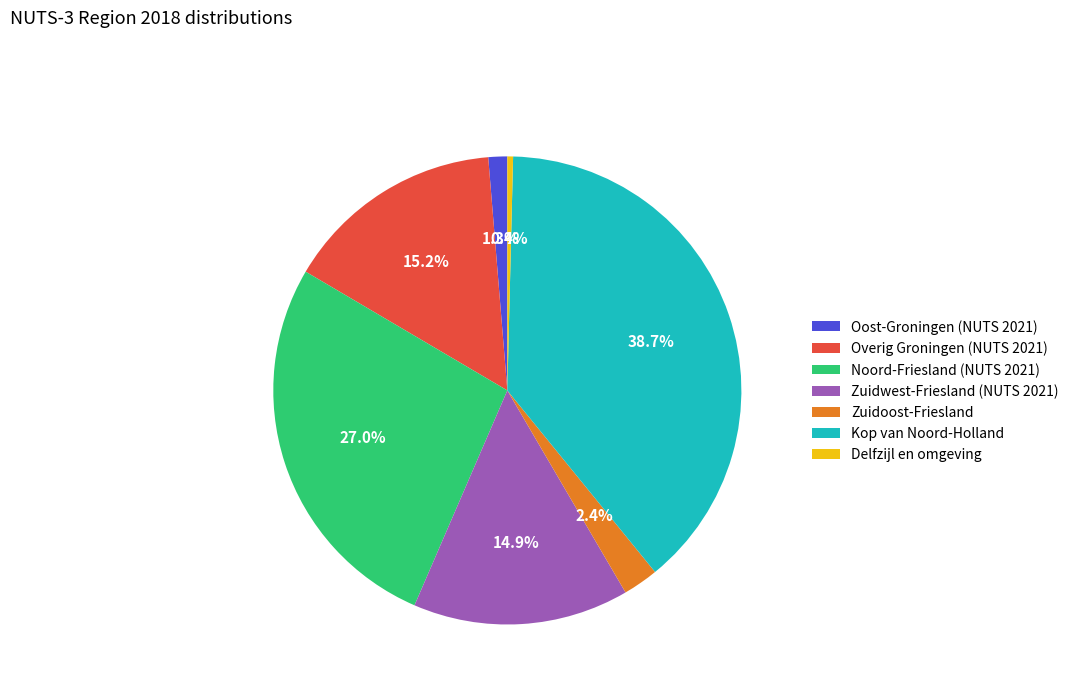

Does Overig Groningen (NUTS 2021) account for over 50% of the chart?

No